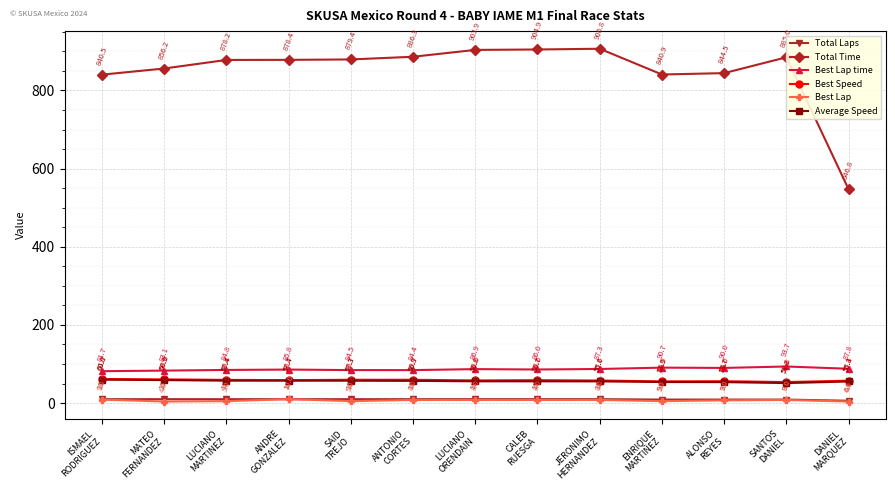

Reading left to right, what are all the values shown in this chart?

Total Laps: 10.0	10.0	10.0	10.0	10.0	10.0	10.0	10.0	10.0	9.0	9.0	9.0	6.0
Total Time: 840.5	856.2	878.2	878.4	879.4	886.3	903.9	904.9	906.8	840.9	844.5	885.0	546.8
Best Lap time: 81.7	83.1	84.8	85.8	84.5	84.4	86.9	86.0	87.3	90.7	90.0	93.7	87.8
Best Speed: 61.7	60.6	59.4	58.7	59.7	59.7	58.0	58.6	57.7	55.5	56.0	53.8	57.4
Best Lap: 9.0	4.0	5.0	10.0	5.0	8.0	8.0	8.0	8.0	5.0	7.0	8.0	4.0
Average Speed: 60.0	58.9	57.4	57.4	57.3	56.9	55.8	55.7	55.6	53.9	53.7	51.3	55.3